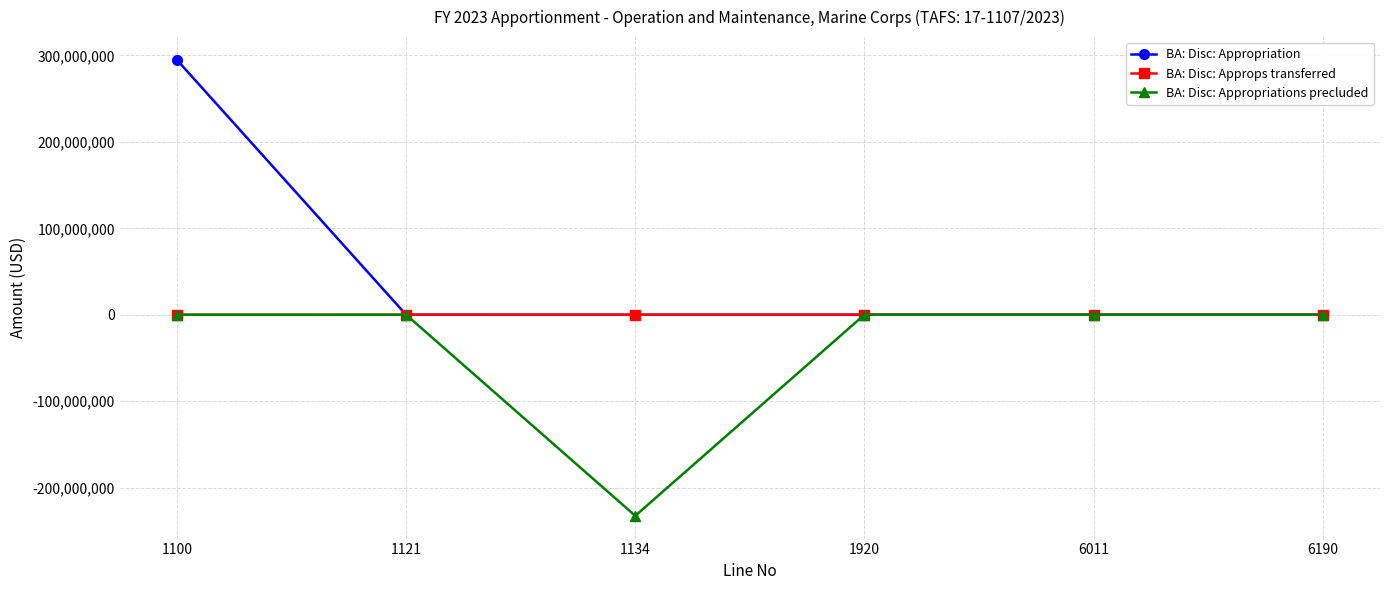

Is it true that BA: Disc: Appropriations precluded equals -232644540 at 1134?

True